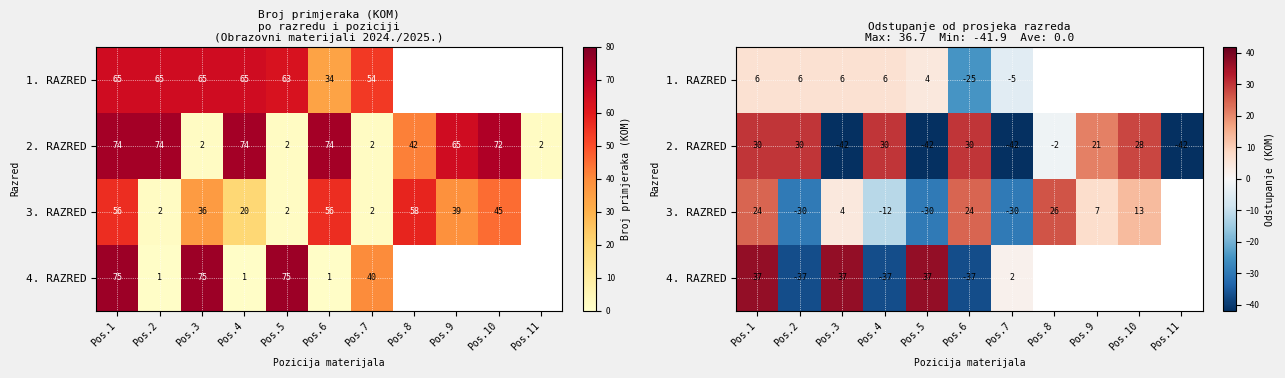

Which category has the lowest value in the 4. RAZRED series?

Pos.2